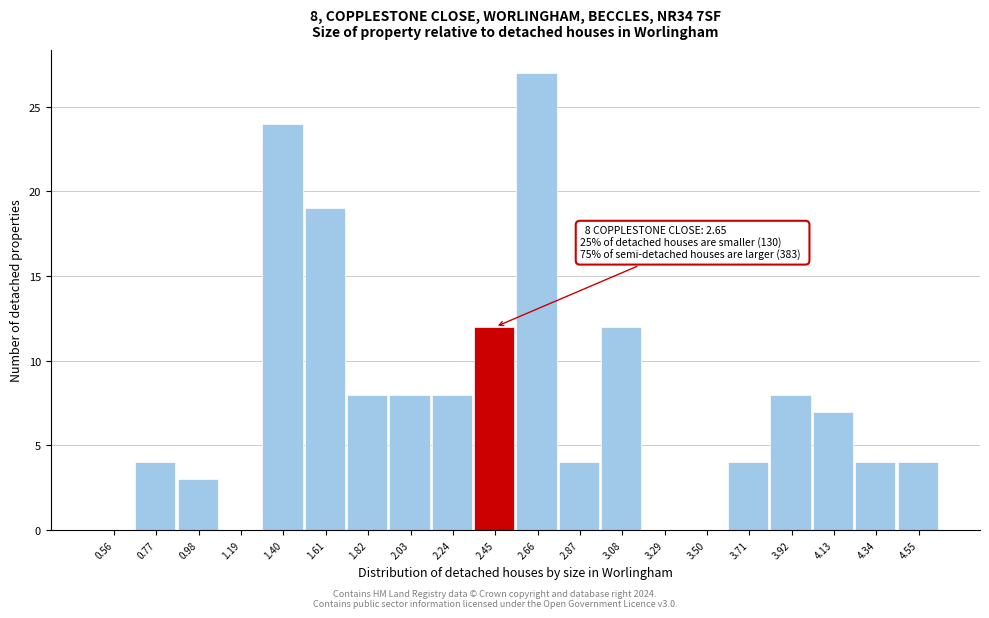

Reading left to right, extract all data points from this chart.

0.56=0	0.77=4	0.98=3	1.19=0	1.40=24	1.61=19	1.82=8	2.03=8	2.24=8	2.45=12	2.66=27	2.87=4	3.08=12	3.29=0	3.50=0	3.71=4	3.92=8	4.13=7	4.34=4	4.55=4